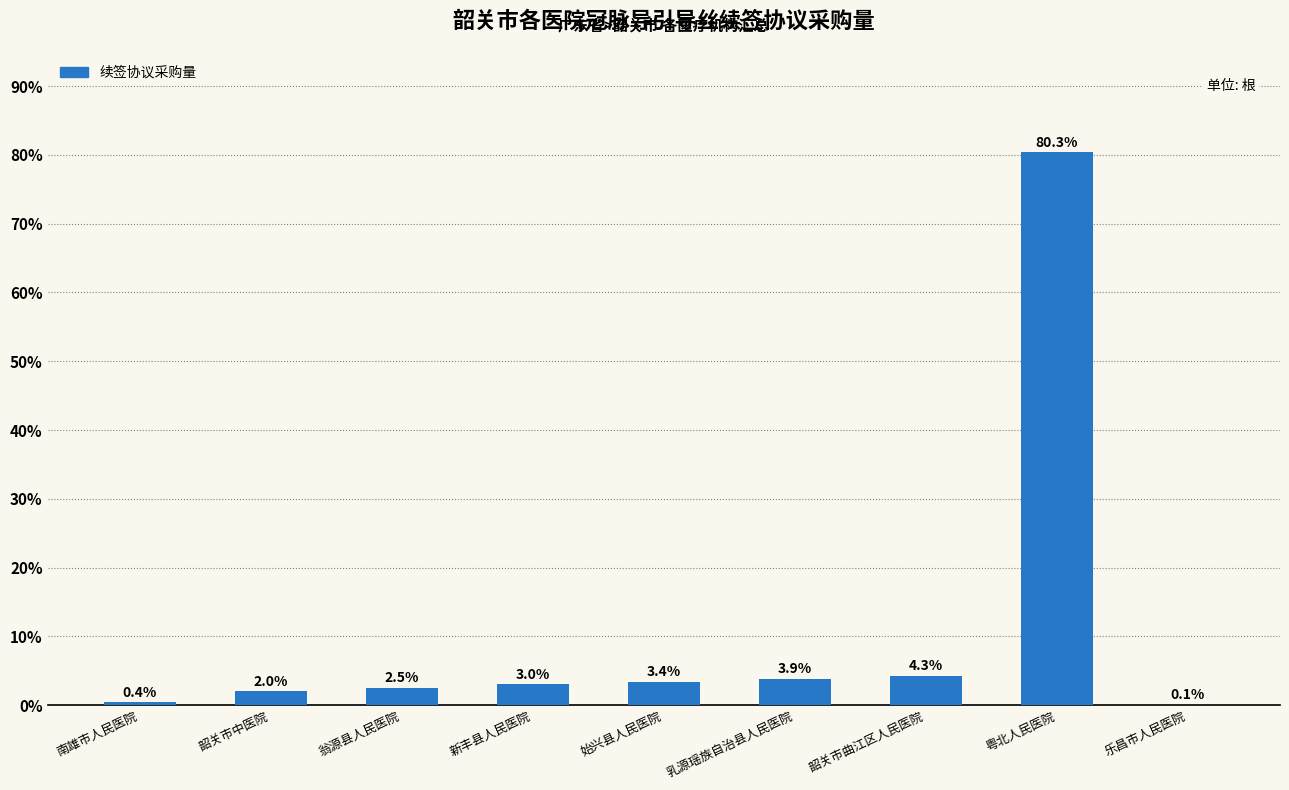

Which category has the highest value across all series?

粤北人民医院